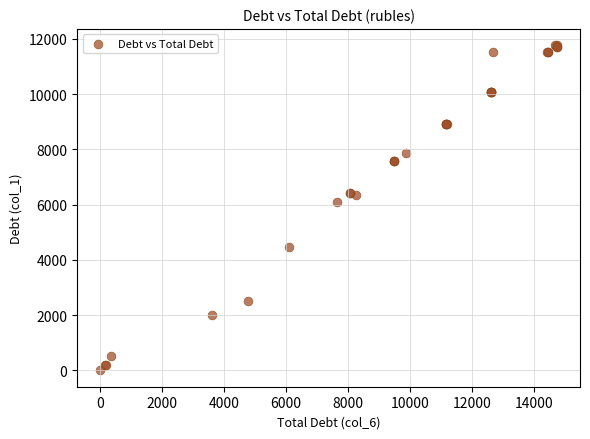

What Y value in the scatter plot is closest to 5884?

6105.6